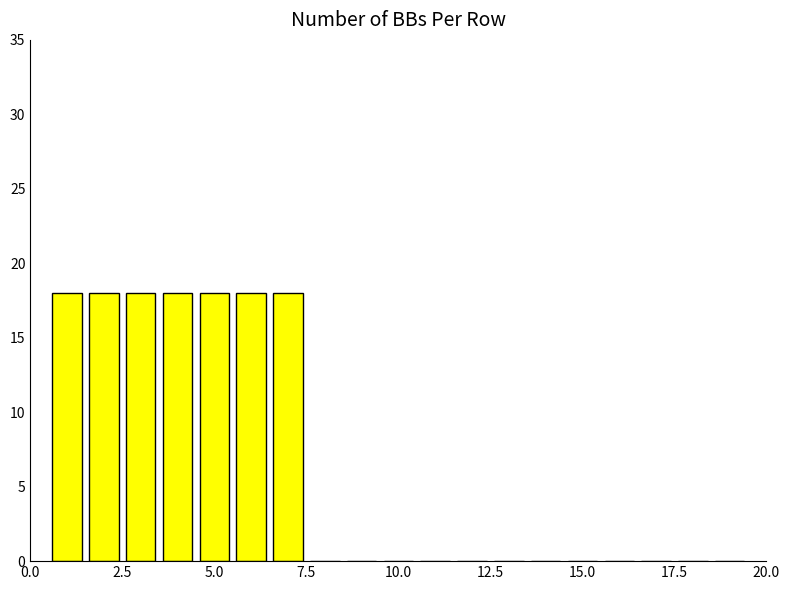

What is the maximum value shown in the chart?

18